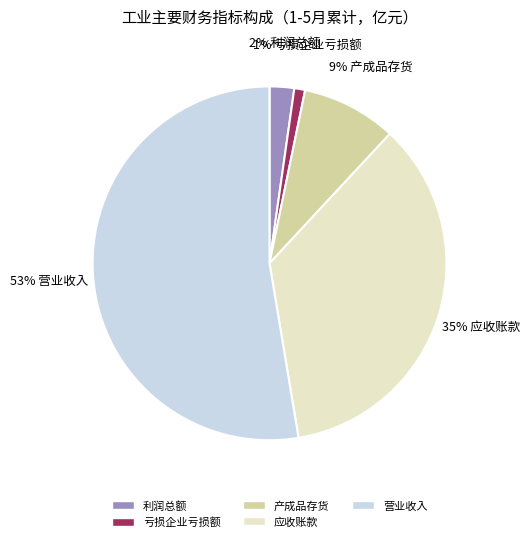

Is it true that 应收账款 is 30% of the pie?

False